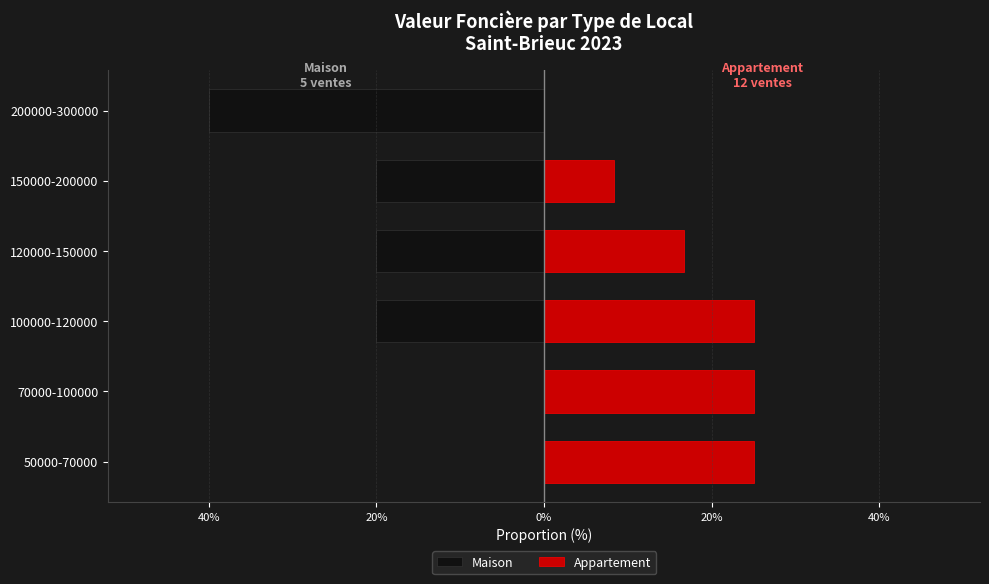

What is the difference between the highest and lowest values at 120000-150000?

36.7